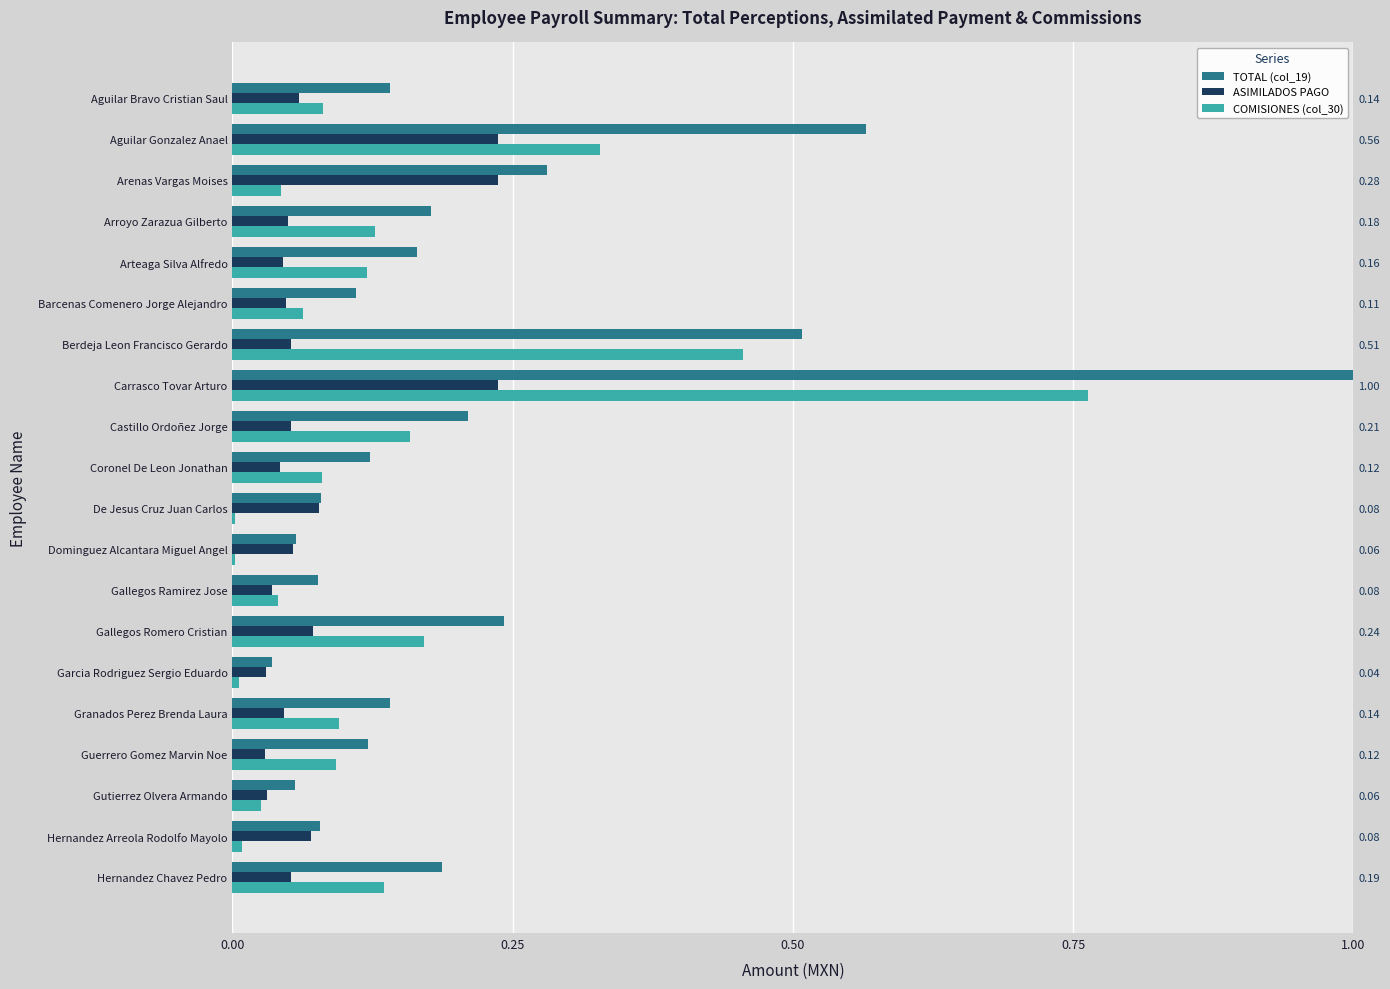

What is the value of the COMISIONES (col_30) bar at the 16th from the left?

0.1